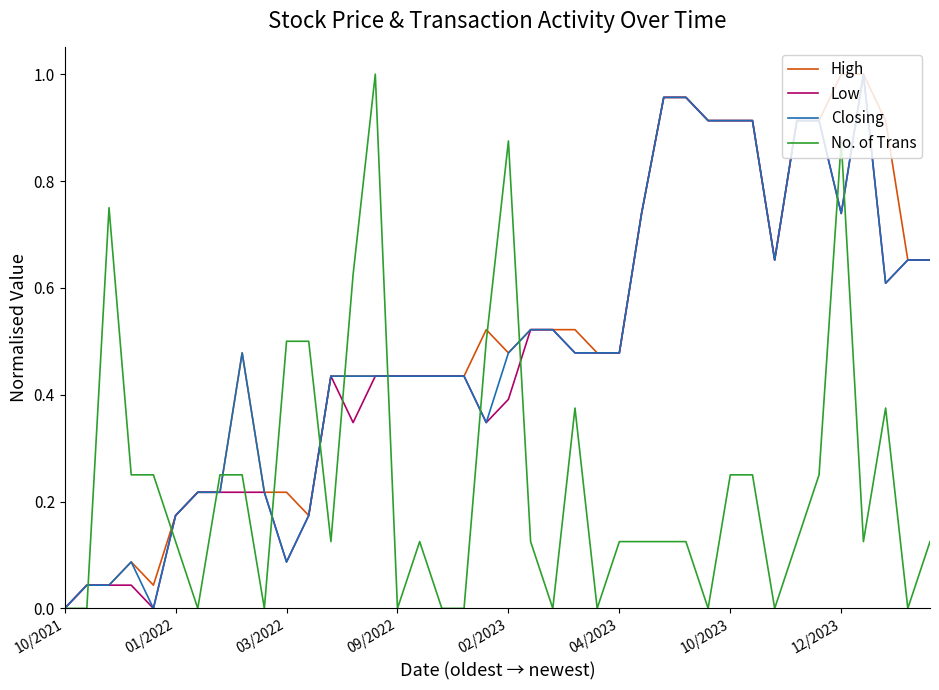

True or false: High and Closing intersect in this chart.

False